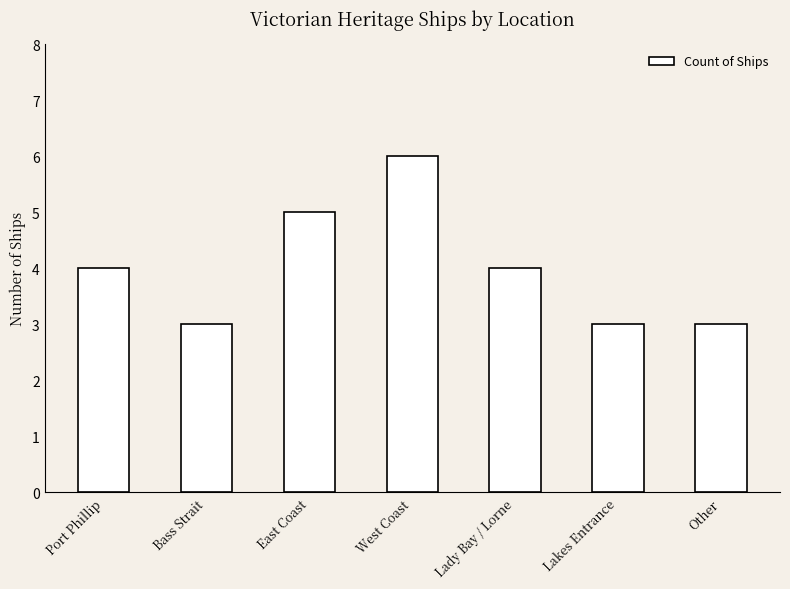

How many values are between 3 and 5?

6